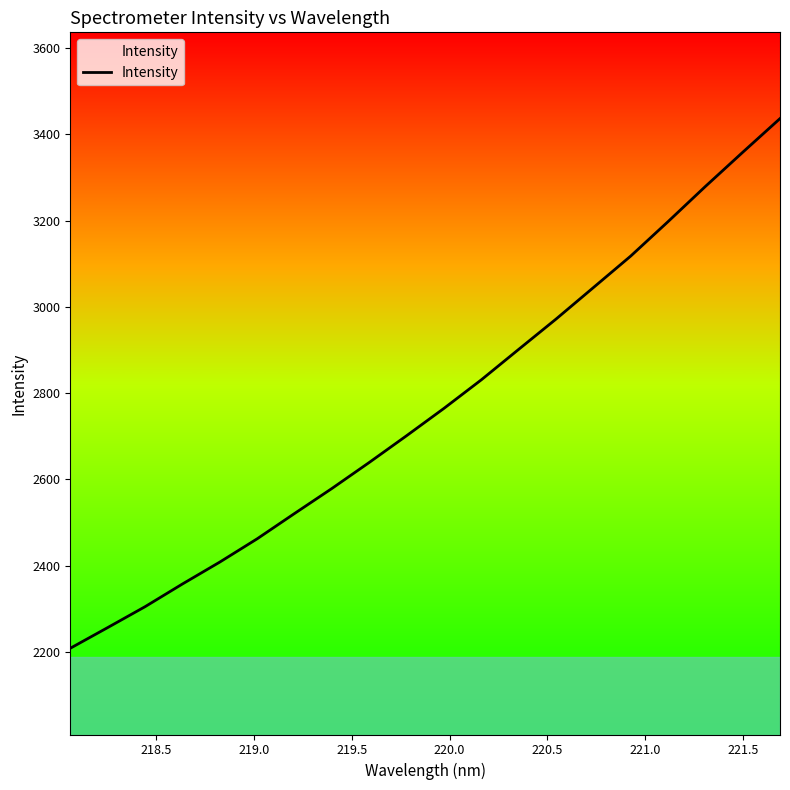

What is the greatest value displayed?

3436.6